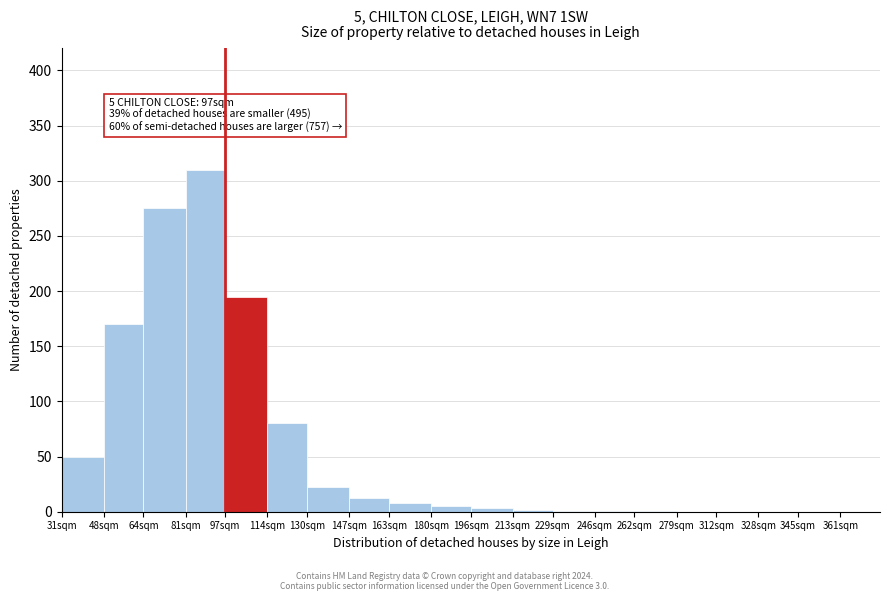

Between 48sqm and 31sqm, which is larger?

48sqm